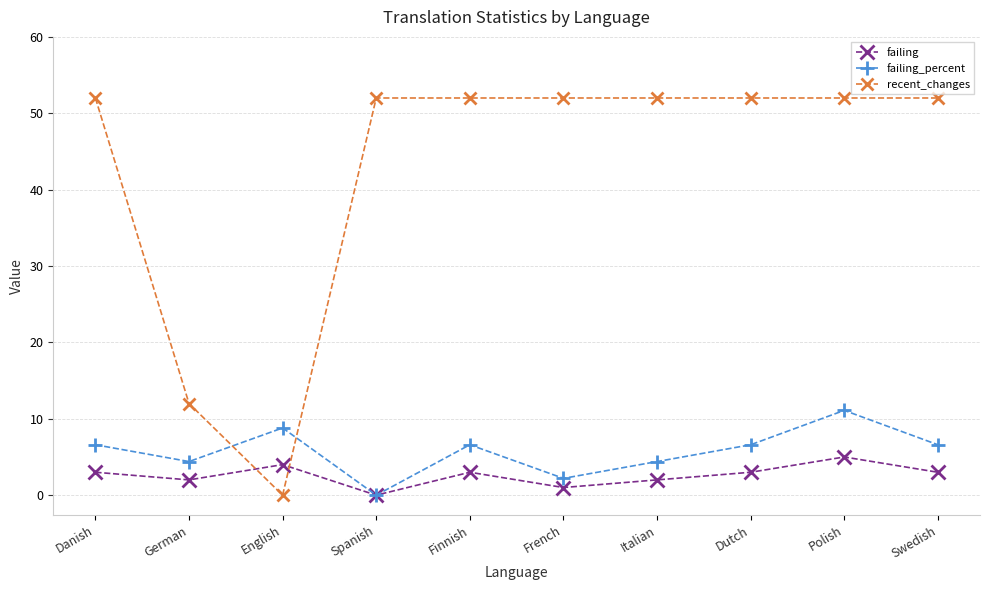

What position from the right is Italian?

4